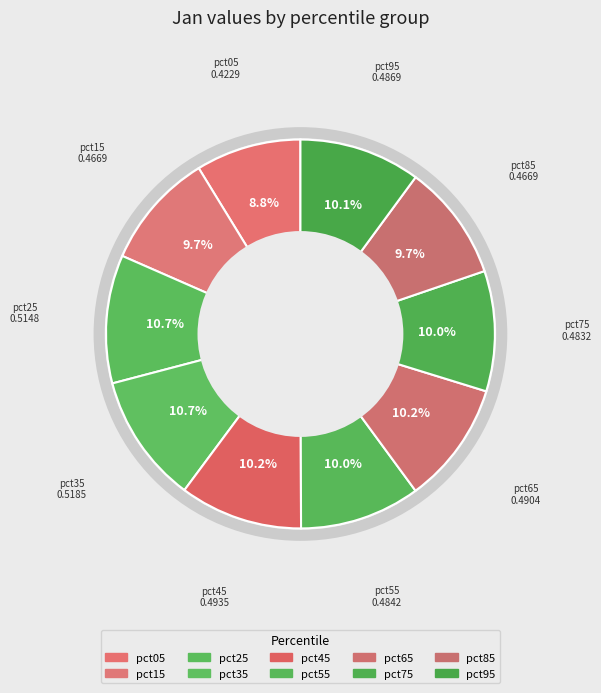

How many segments does this pie chart have?

10